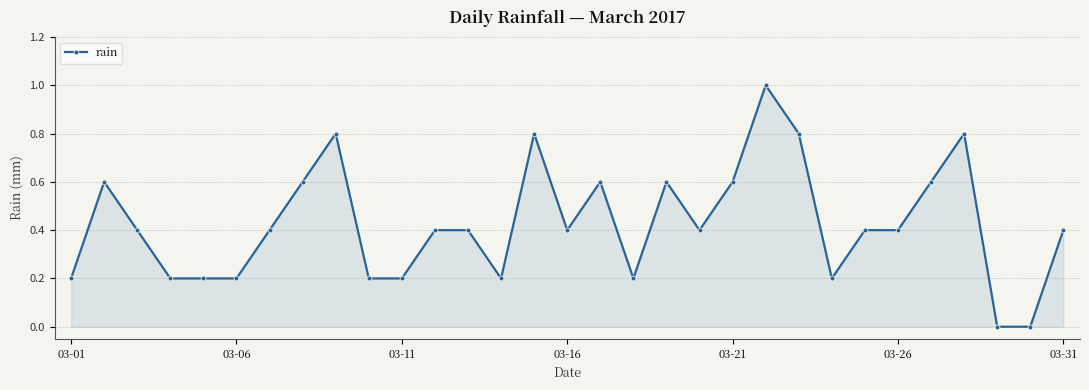

What is the average value?

0.4